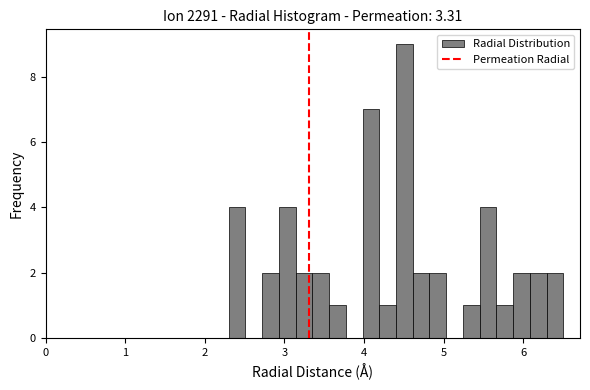

Around what value on the x-axis is the tallest bar? Give the approximate position of its centre, as read against the axis.

4.5